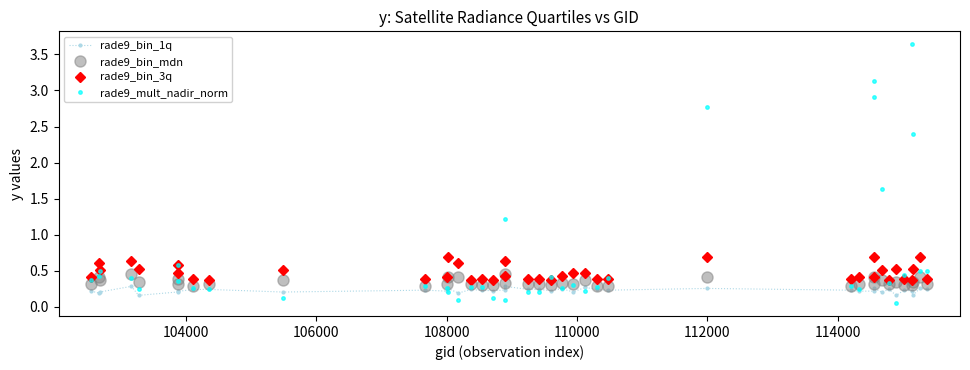

List the series in order of their overall mean, lowest first.

rade9_bin_1q, rade9_bin_mdn, rade9_bin_3q, rade9_mult_nadir_norm